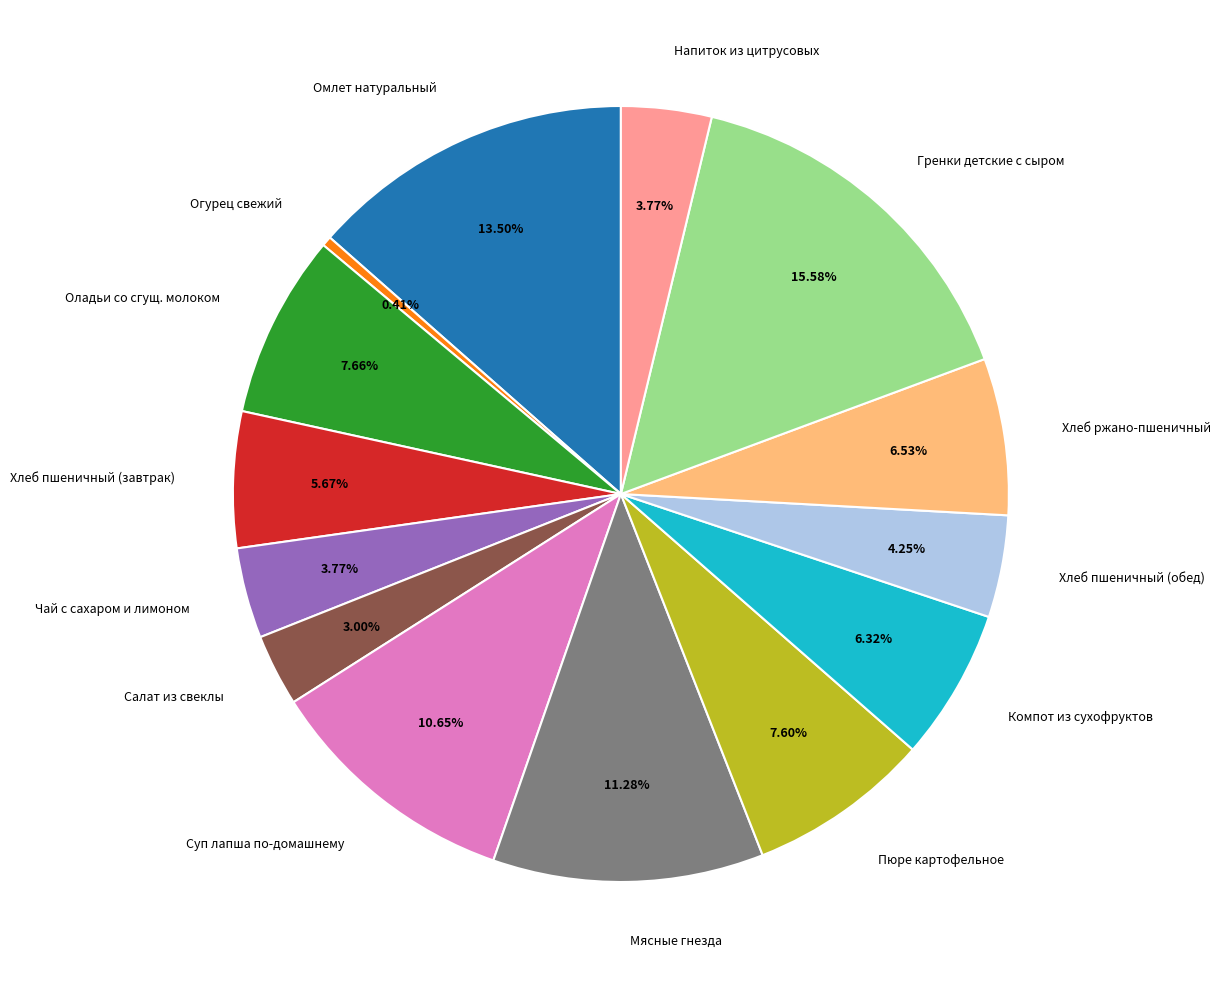

To the nearest percent, what is the average slice percentage?

7%